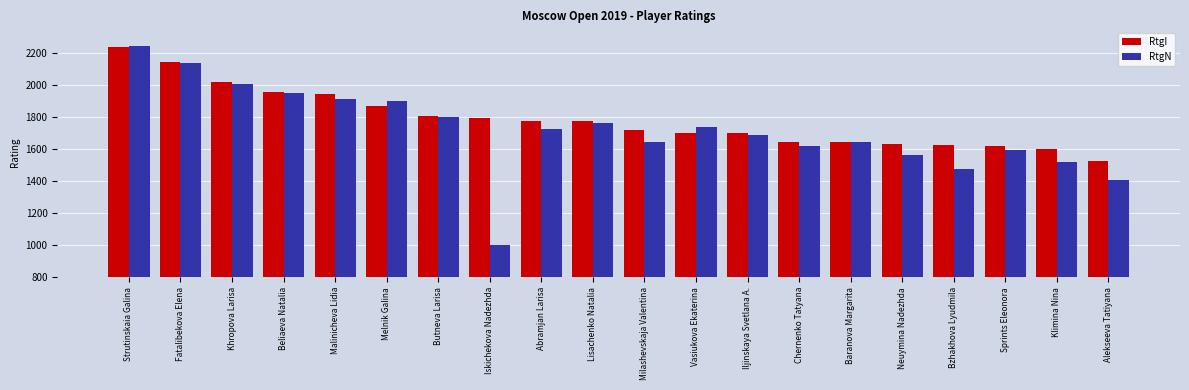

What are all the series names shown in the legend?

RtgI, RtgN